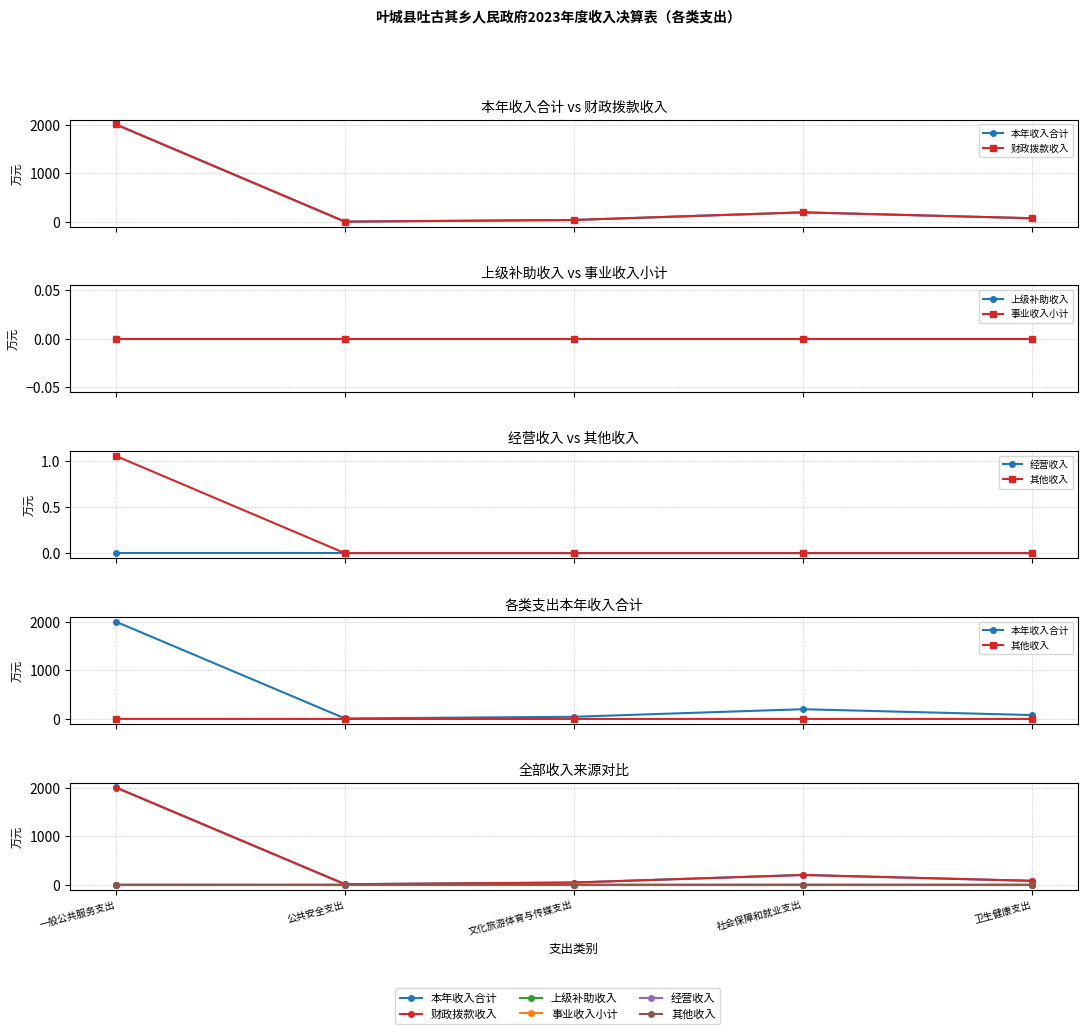

Where is 上级补助收入 nearest to the value 0?

一般公共服务支出